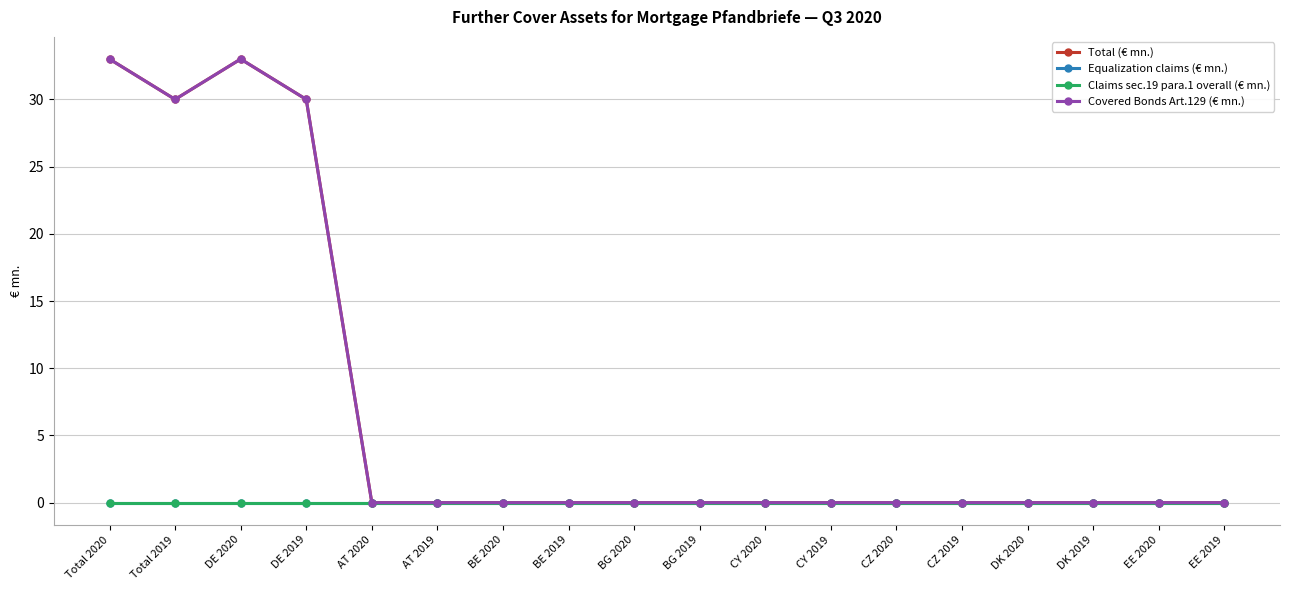

At which category is the sum across all series the highest?

Total 2020